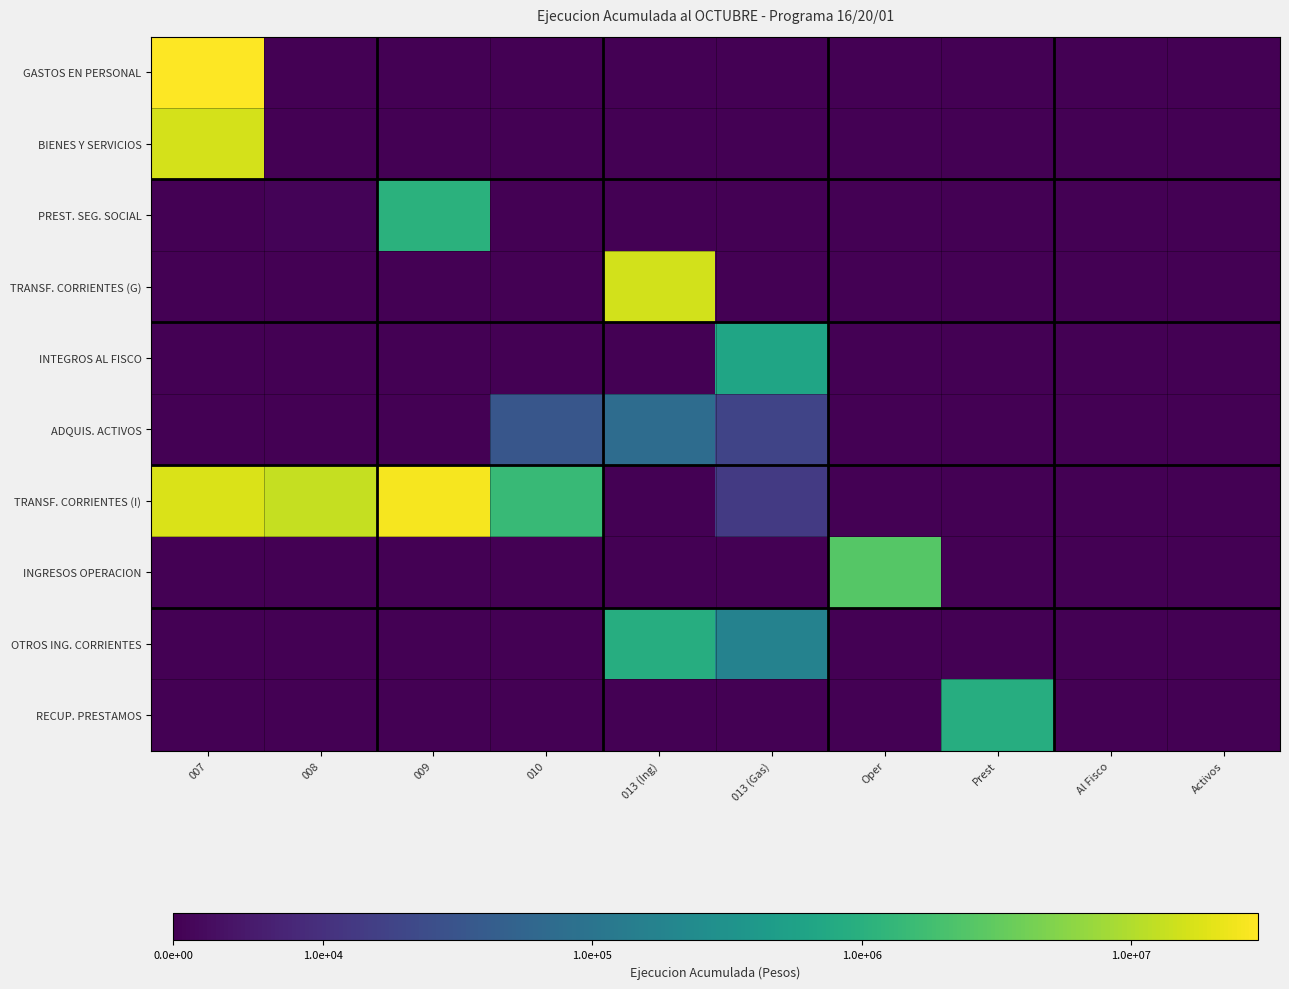

Which category has the lowest value across all series?

008